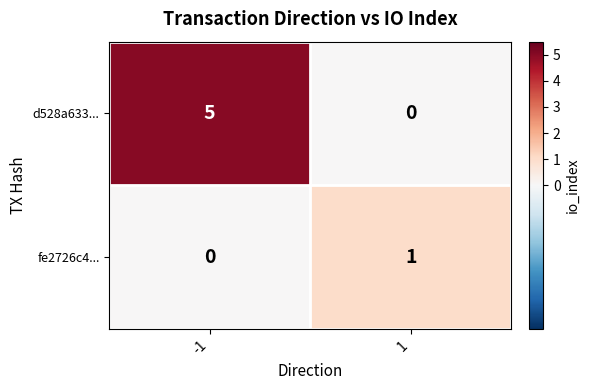

How many series are shown in this chart?

2